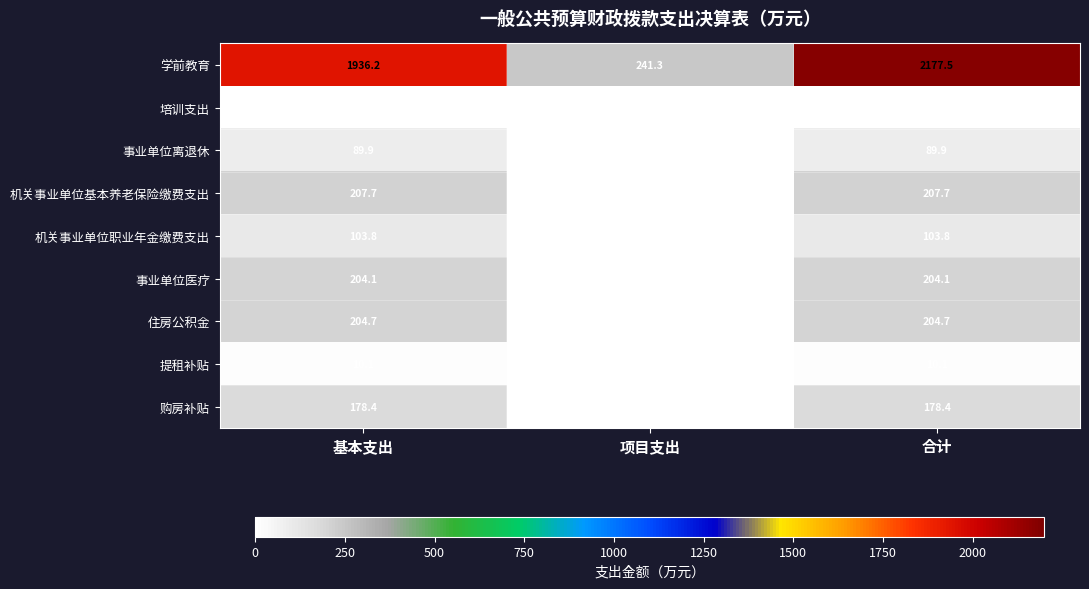

At 合计, list the series in order from largest to smallest.

学前教育, 机关事业单位基本养老保险缴费支出, 住房公积金, 事业单位医疗, 购房补贴, 机关事业单位职业年金缴费支出, 事业单位离退休, 提租补贴, 培训支出